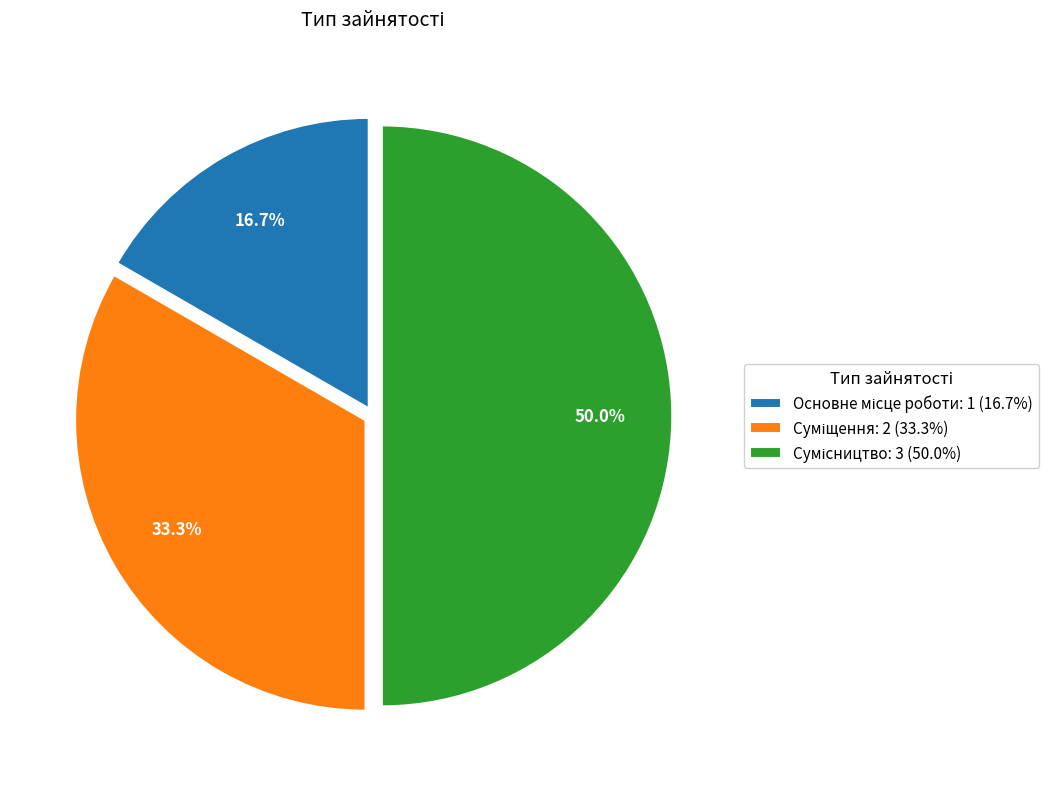

How many slices are in this pie chart?

3